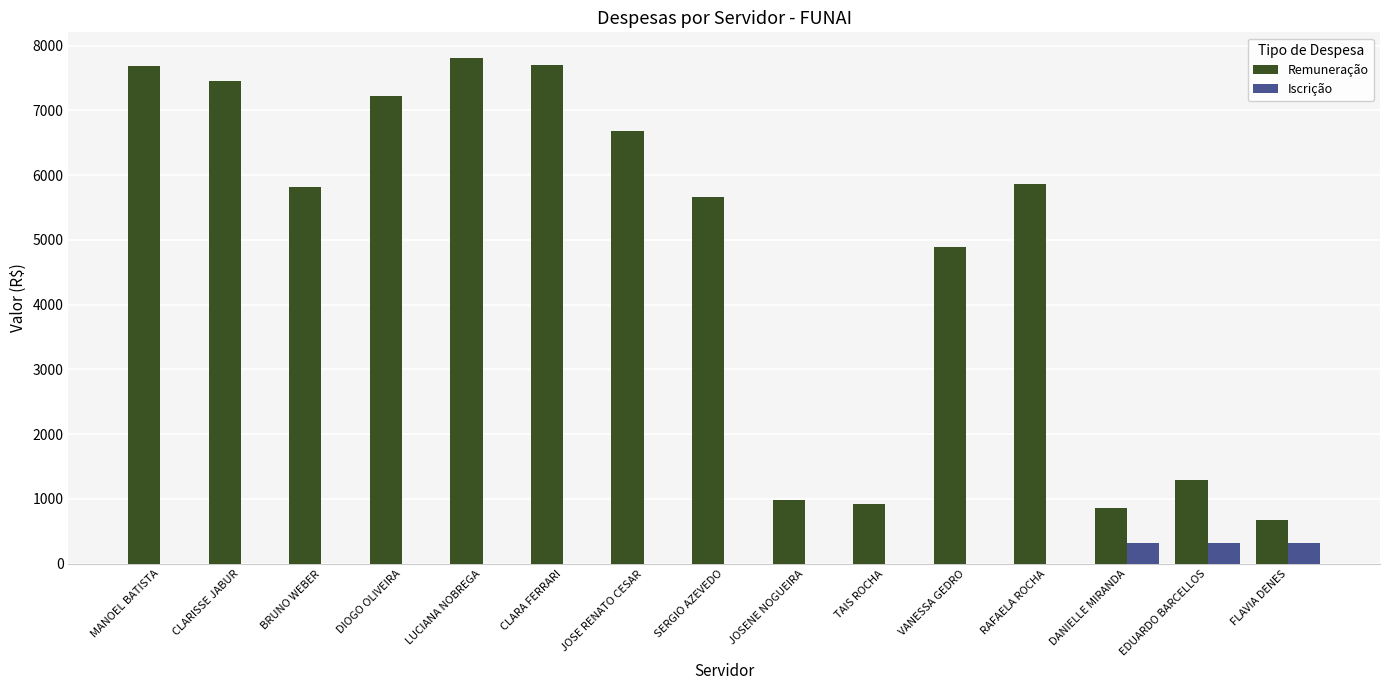

Read the Remuneração value at CLARISSE JABUR.

7450.1